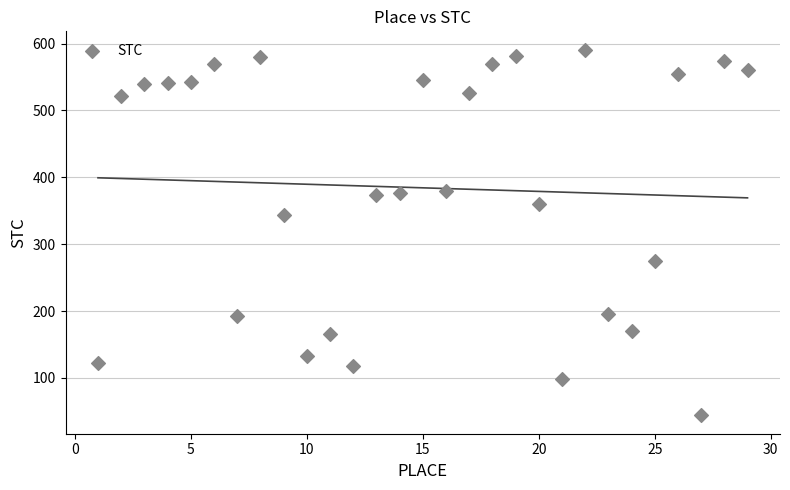

What Y value in the scatter plot is closest to 317?

343